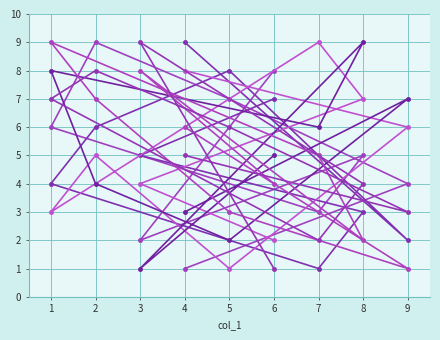

Is the value of col_9 at 7 greater than the value of col_4 at 6?

No